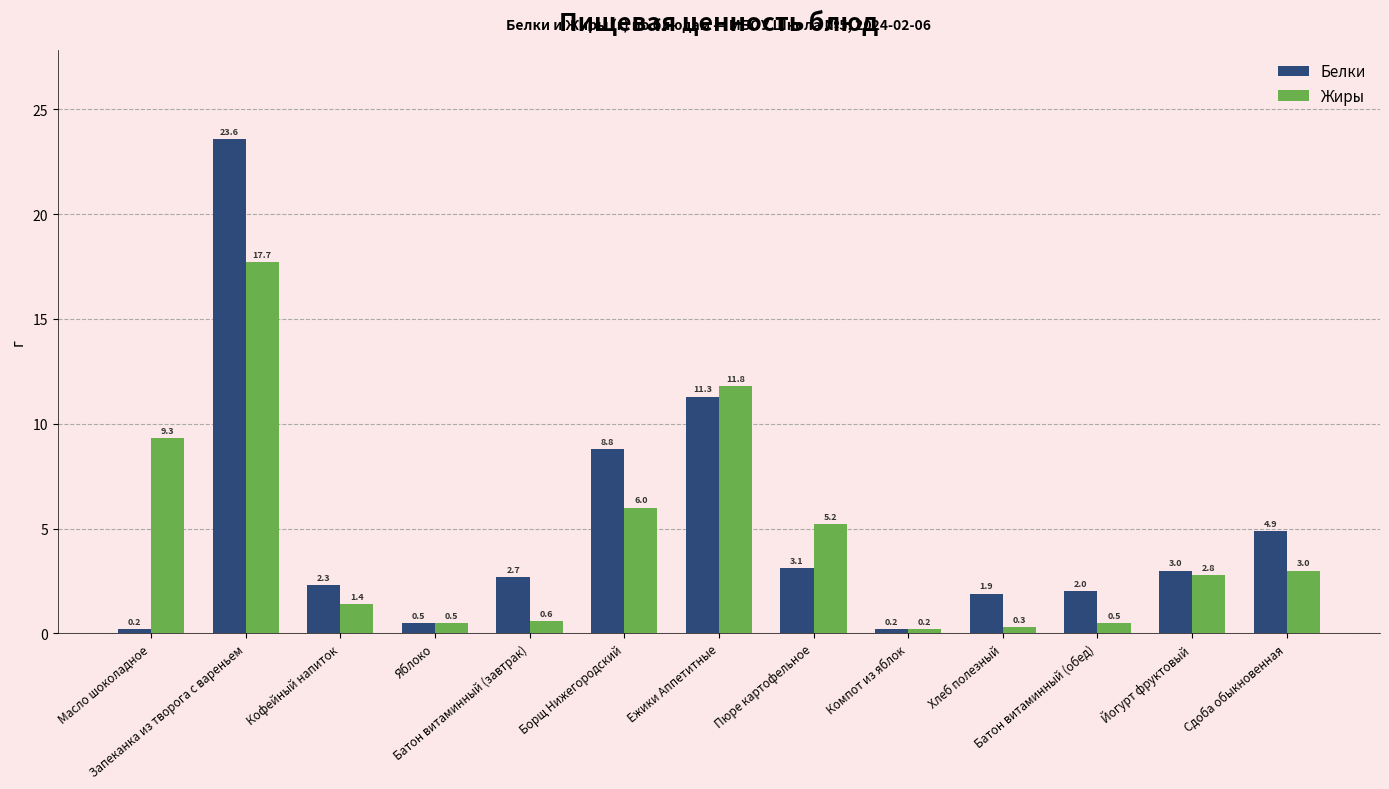

What is the difference between the second highest and second lowest values in the Жиры series?

11.5